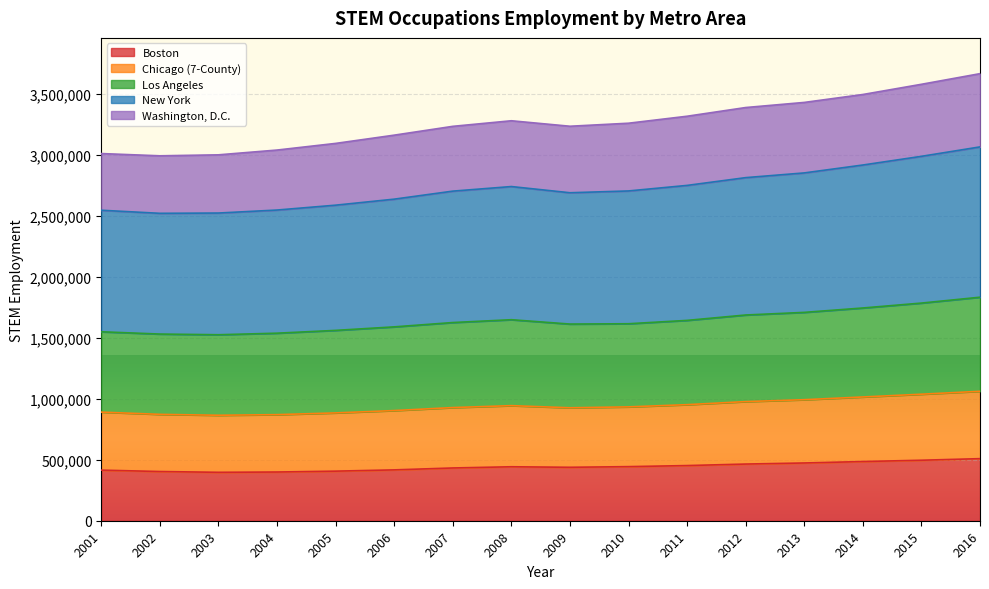

Count the number of categories in the chart.

16